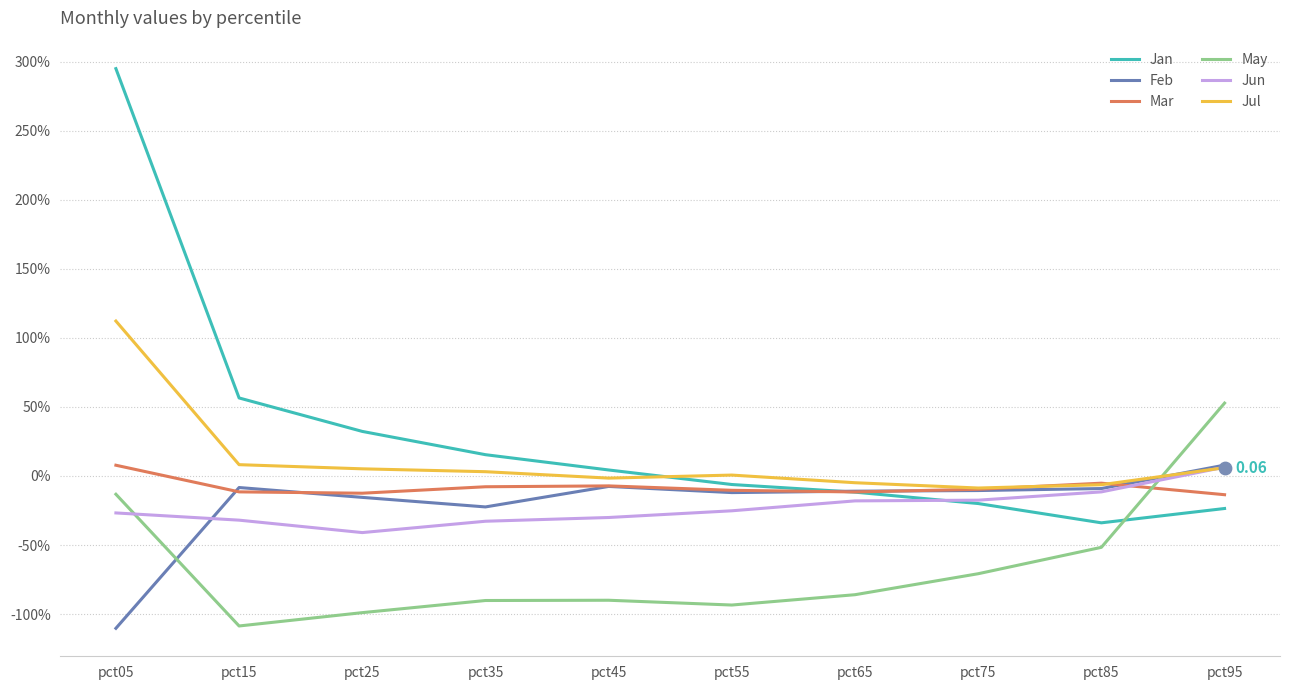

Is the value of Jun at pct45 greater than the value of Jan at pct35?

No